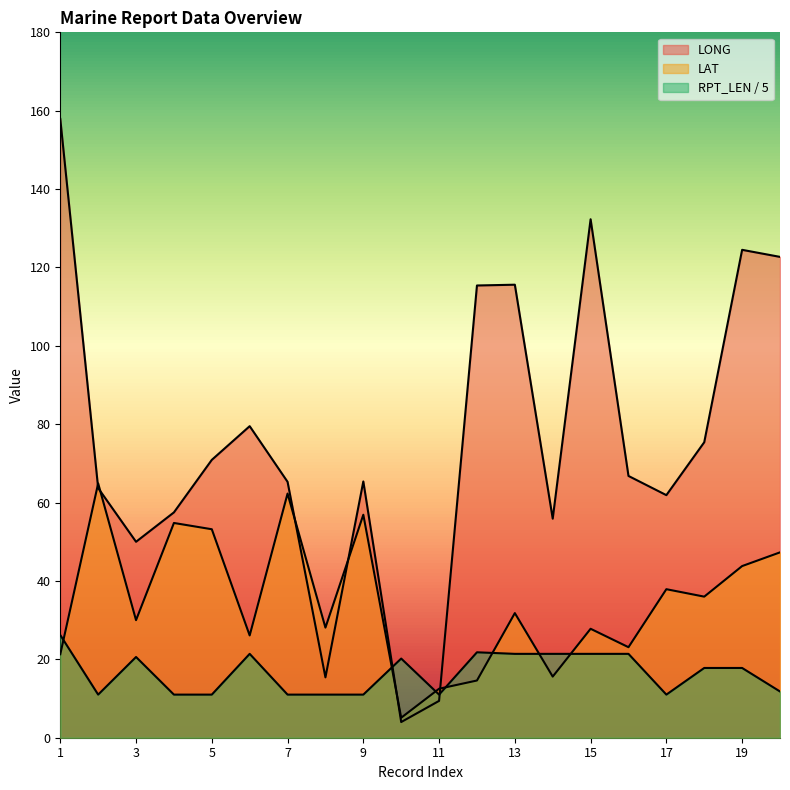

Which series has the largest range (max minus min)?

LONG